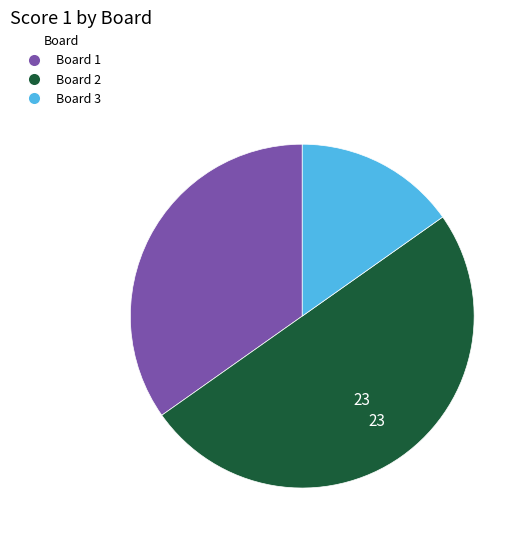

Combined, do Board 2 and Board 1 account for over 50%?

Yes